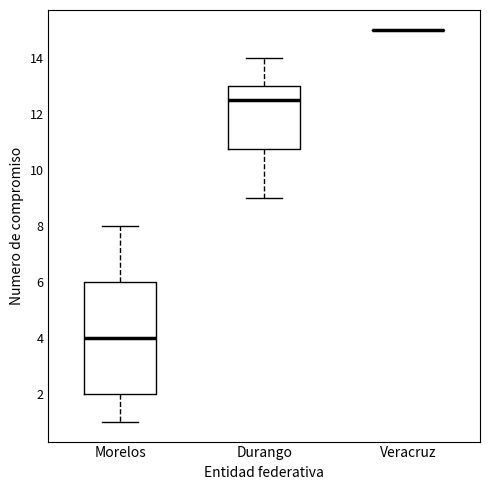

Reading left to right, read every box against the y-axis: the position of its median line, the range the box covers, and the ends of its whiskers. The values are not printed on the chart, so give them approximately, as read against the axis.

Morelos: median 4.0, box 2.0 to 6.0, whiskers 1.0 to 8.0
Durango: median 12.6, box 10.8 to 13.0, whiskers 9.0 to 14.0
Veracruz: box collapsed to a line at 15.0, whiskers 15.0 to 15.0